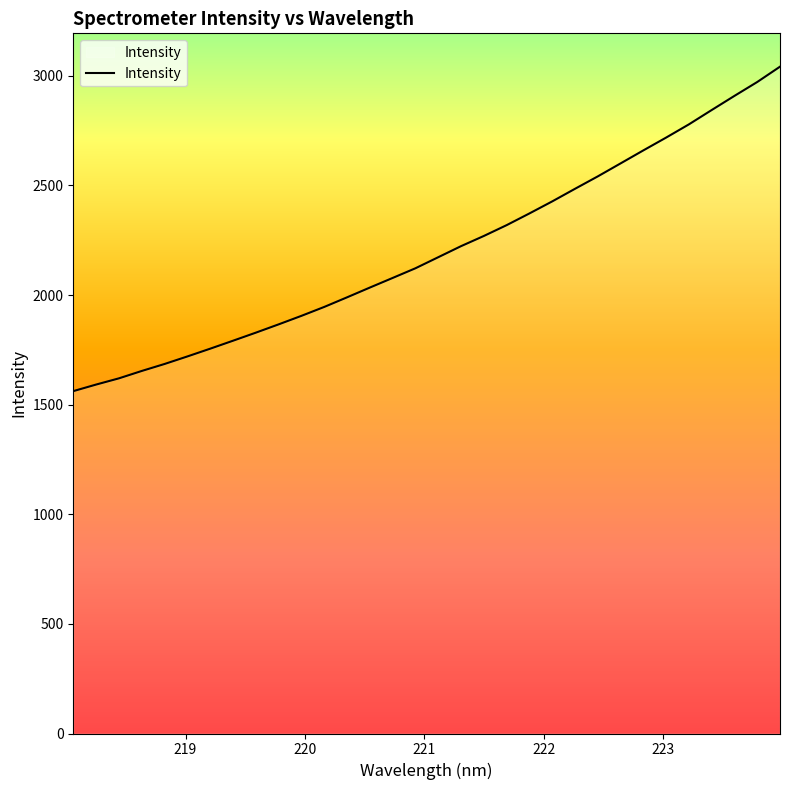

What is the difference between the maximum and minimum values?

1479.9